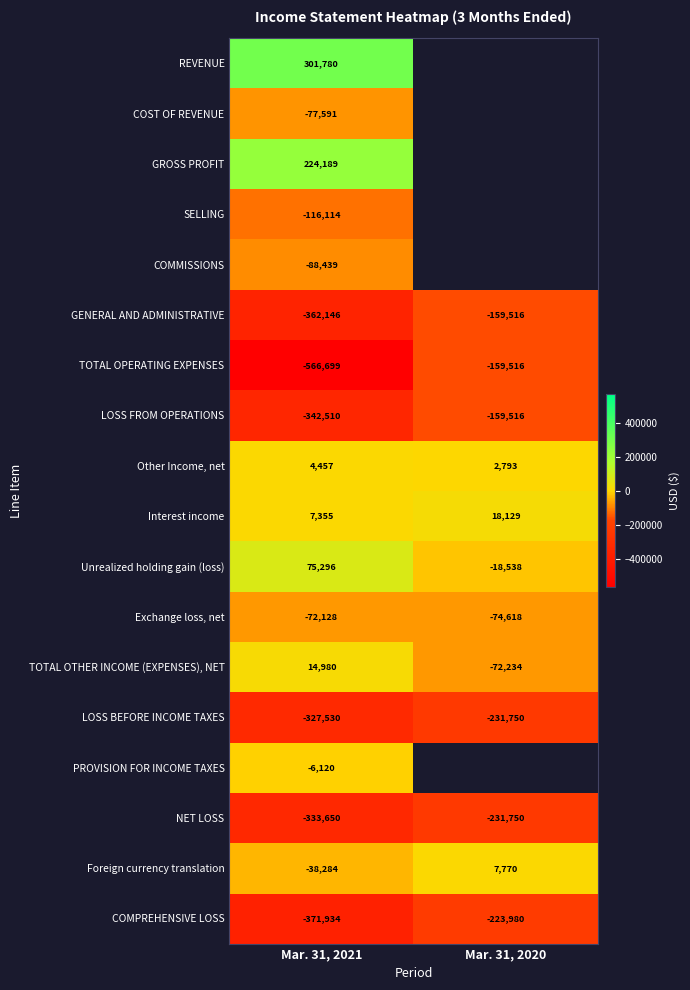

What is the sum of all Unrealized holding gain (loss) values?

56758